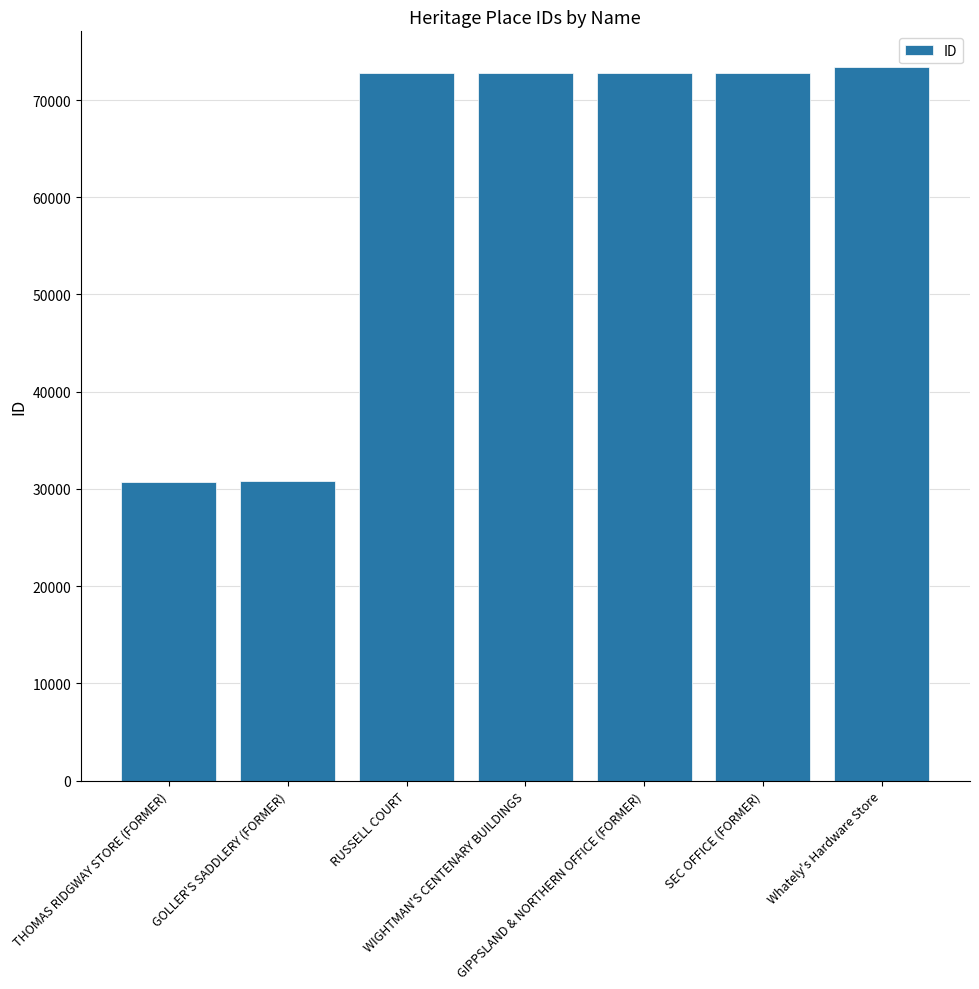

What is the ratio of the value at GIPPSLAND & NORTHERN OFFICE (FORMER) to the value at WIGHTMAN'S CENTENARY BUILDINGS?

1.0